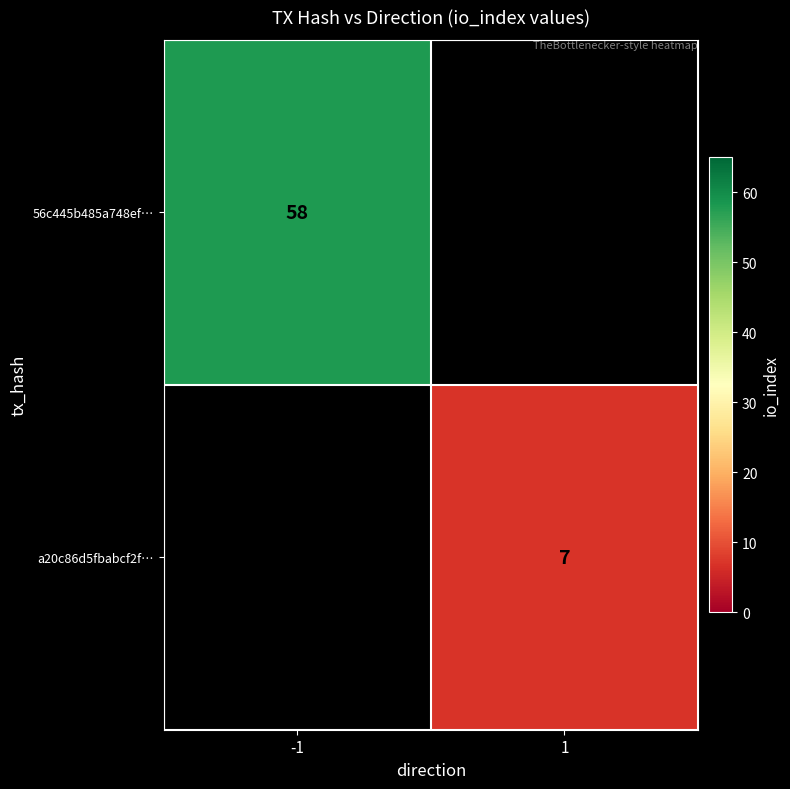

Is the value of 56c445b485a748ef… at -1 greater than the value of a20c86d5fbabcf2f… at 1?

Yes